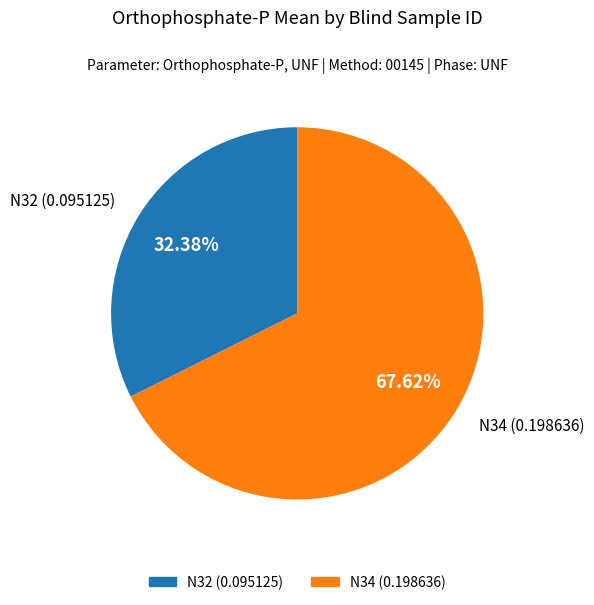

What is the majority slice?

N34